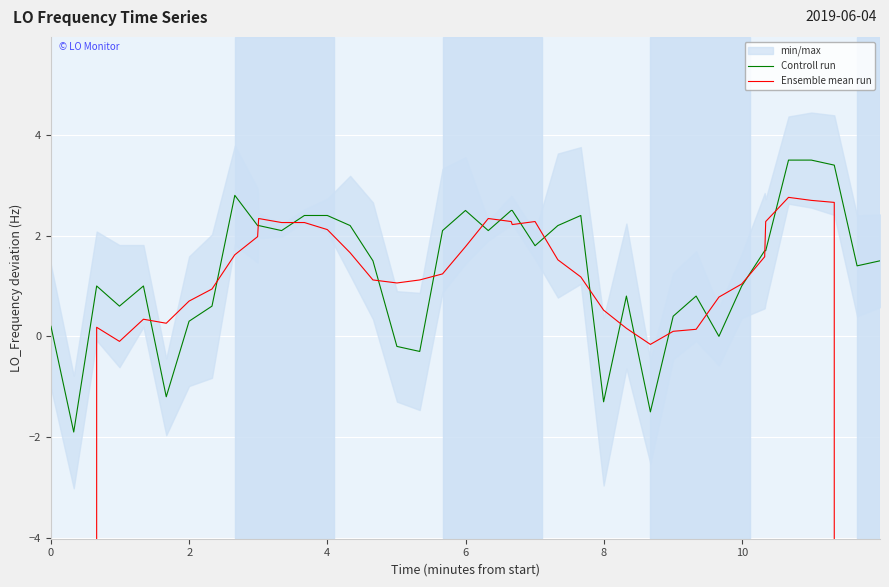

The value of Ensemble mean run at 36 is 4.4. True or false?

False